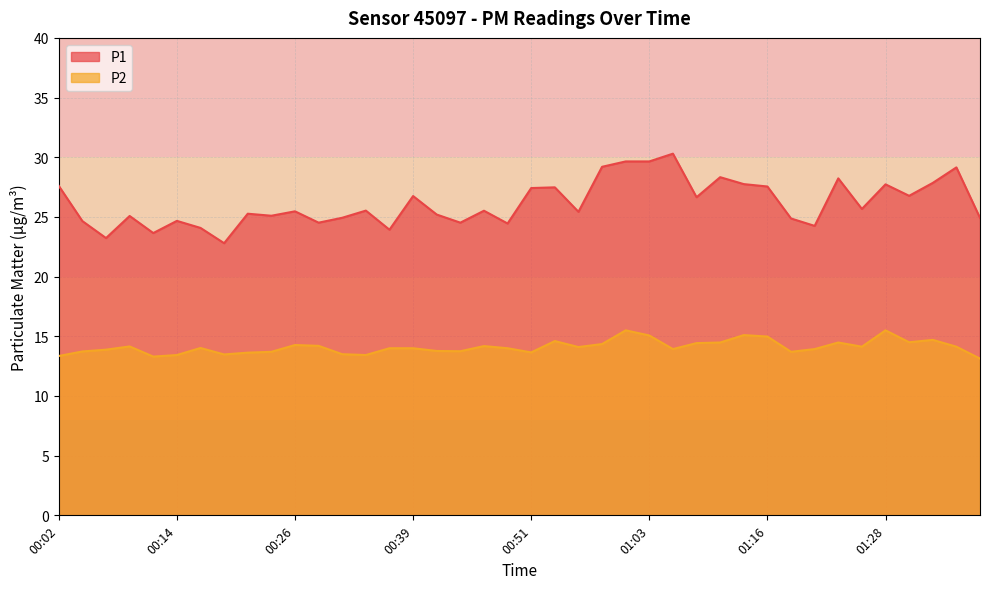

Between 01:13 and 01:28, which series saw the biggest shift?

P2